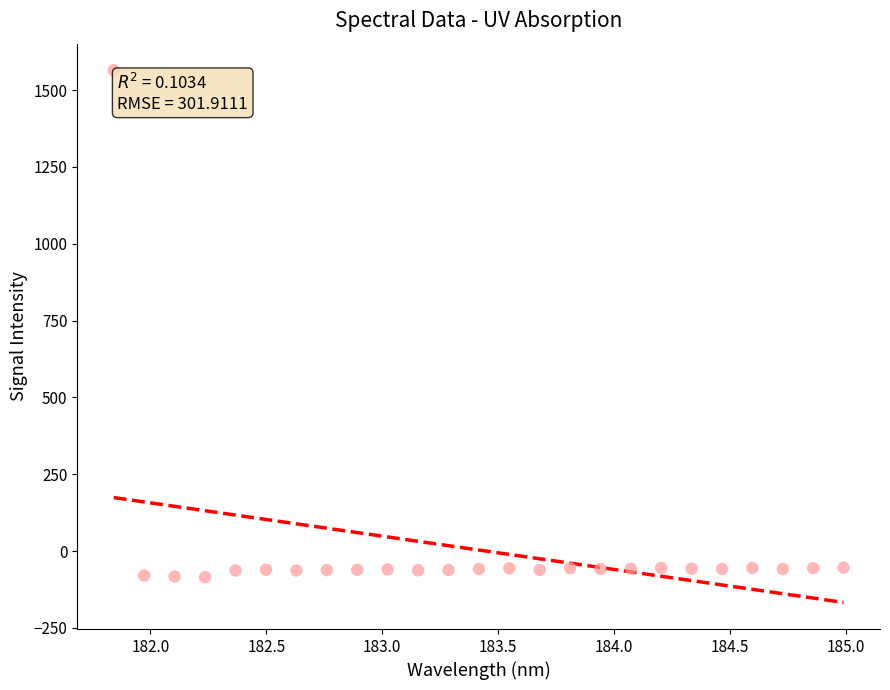

What is the range of X values (max minus min)?

3.1